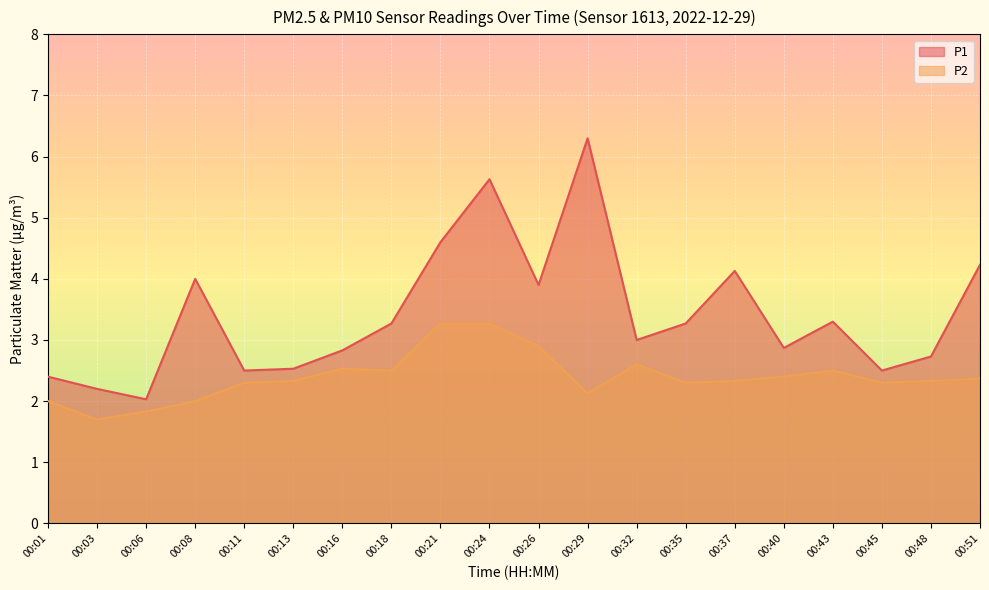

Which series has the largest total across all categories?

P1